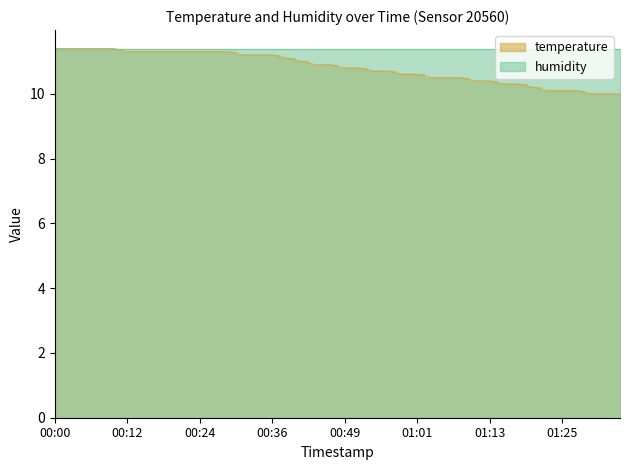

List the labels in order of value, smallest first.

01:30, 01:32, 01:35, 01:23, 01:25, 01:28, 01:20, 01:15, 01:18, 01:10, 01:13, 01:03, 01:06, 01:08, 00:58, 01:01, 00:53, 00:56, 00:49, 00:51, 00:44, 00:46, 00:41, 00:39, 00:31, 00:34, 00:36, 00:12, 00:14, 00:17, 00:19, 00:22, 00:24, 00:27, 00:29, 00:00, 00:02, 00:05, 00:07, 00:10